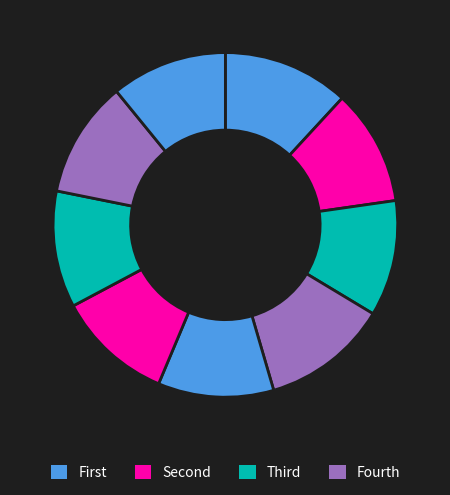

How many segments does this pie chart have?

9